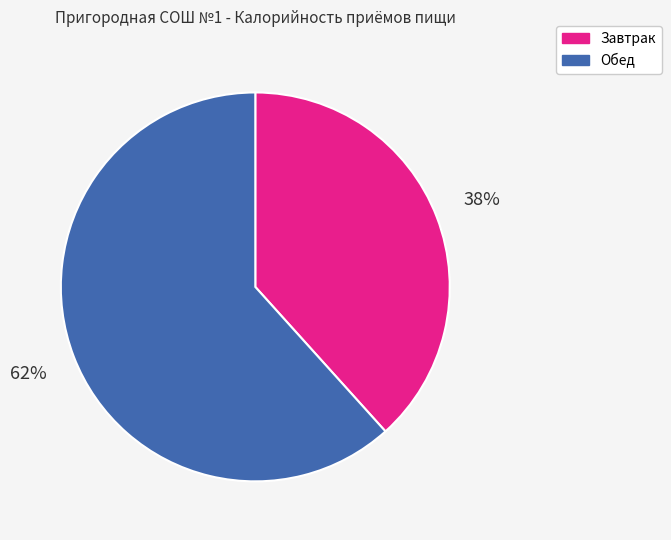

Count the number of slices in the pie.

2